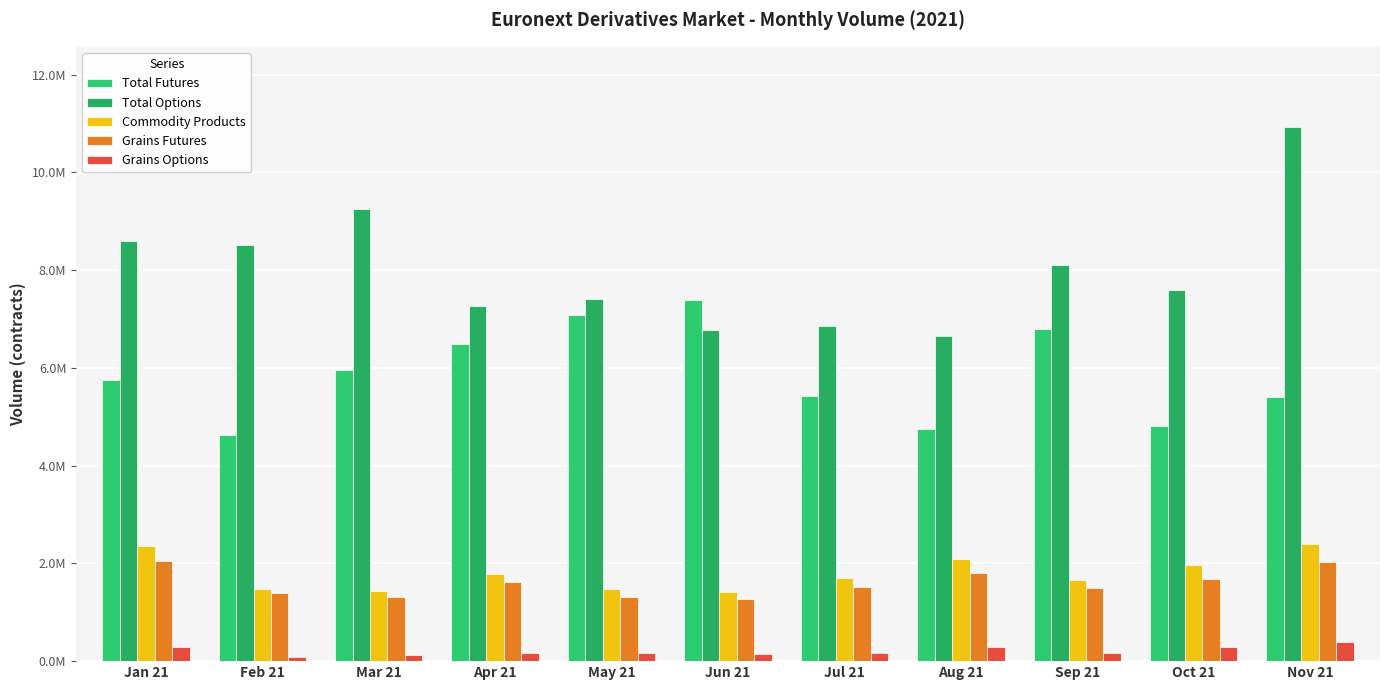

True or false: Total Options has a value of 7585836 at Oct 21.

True